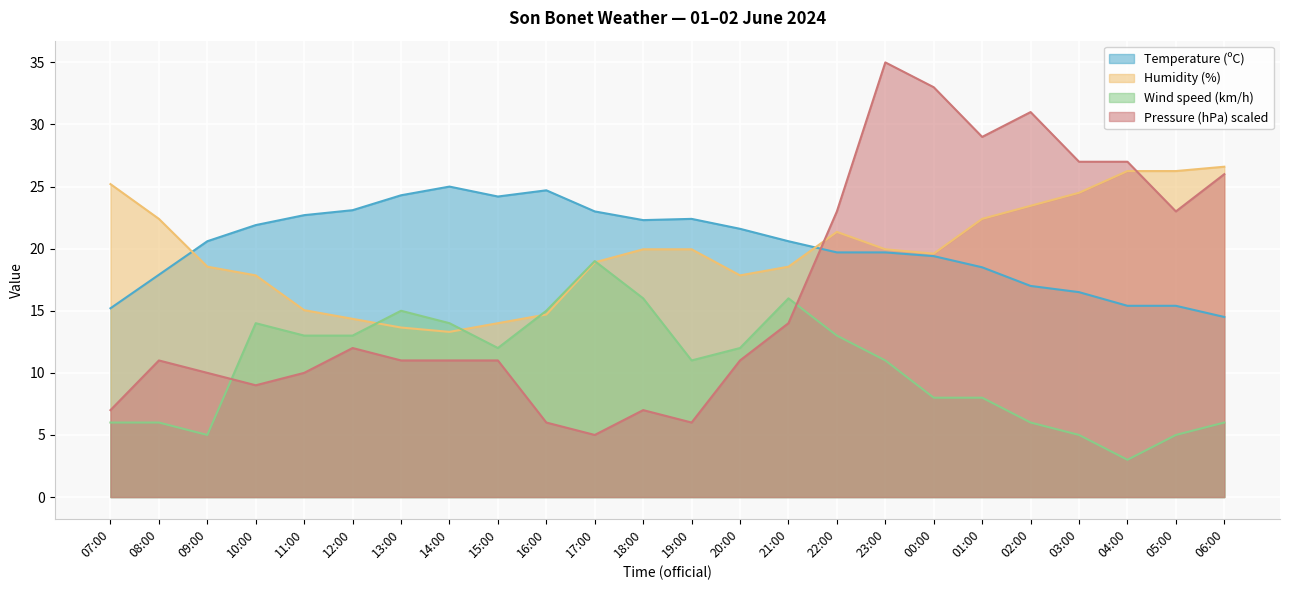

In Temperature (ºC), how many points are higher than both neighbors (excluding endpoints)?

3